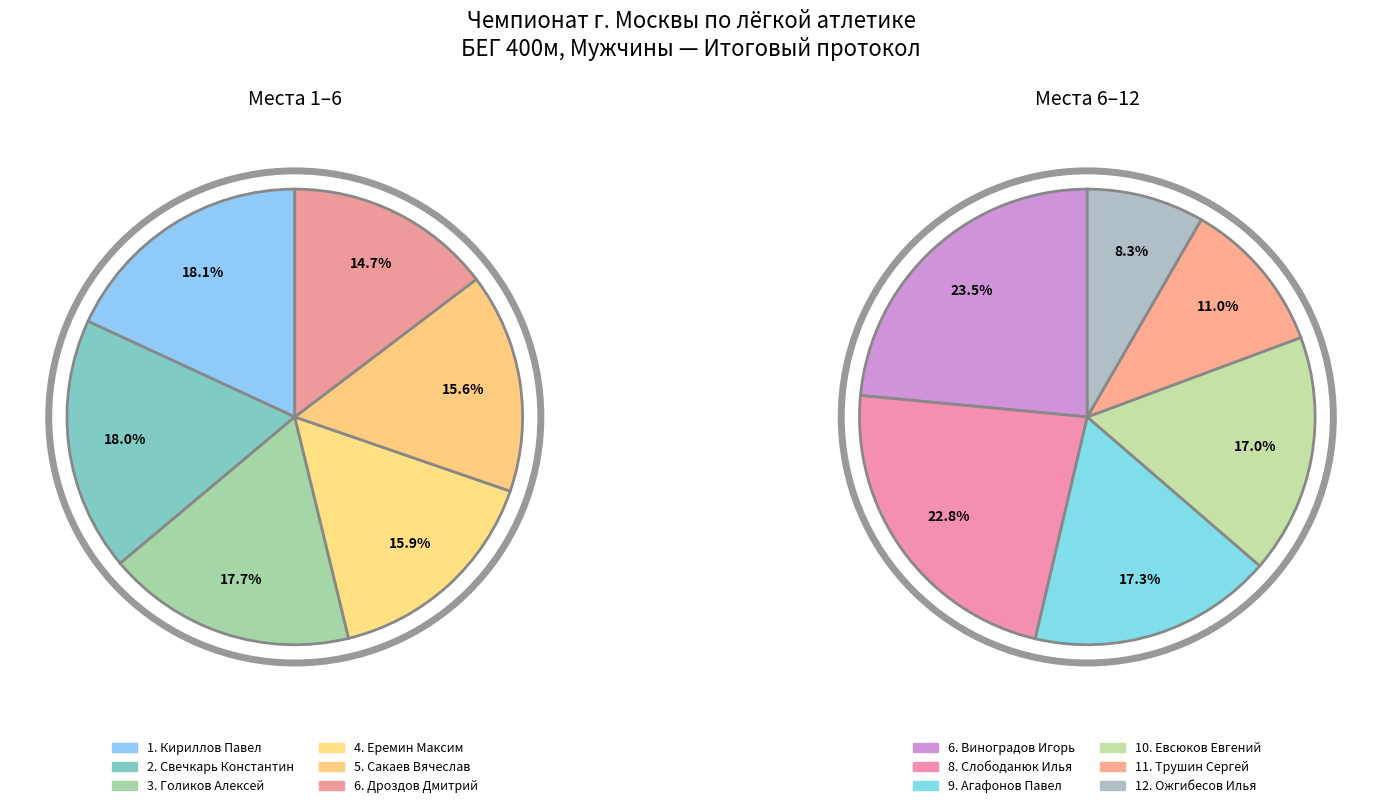

The Виноградов Игорь slice represents 21% of the pie. True or false?

False